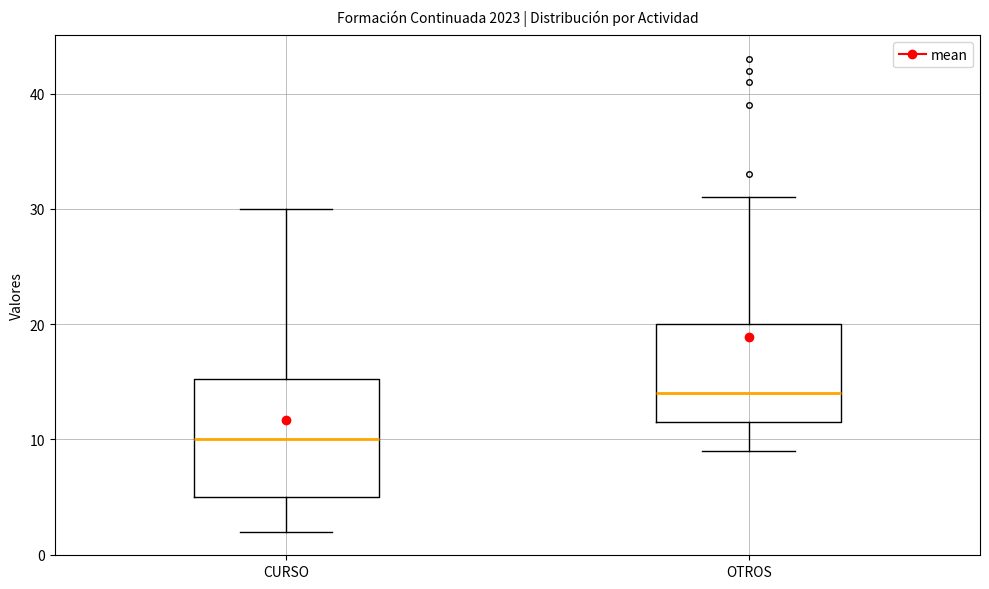

Reading left to right, read every box against the y-axis: the position of its median line, the range the box covers, and the ends of its whiskers. The values are not printed on the chart, so give them approximately, as read against the axis.

CURSO: median 10, box 5 to 15, whiskers 2 to 30
OTROS: median 14, box 12 to 20, whiskers 9 to 31